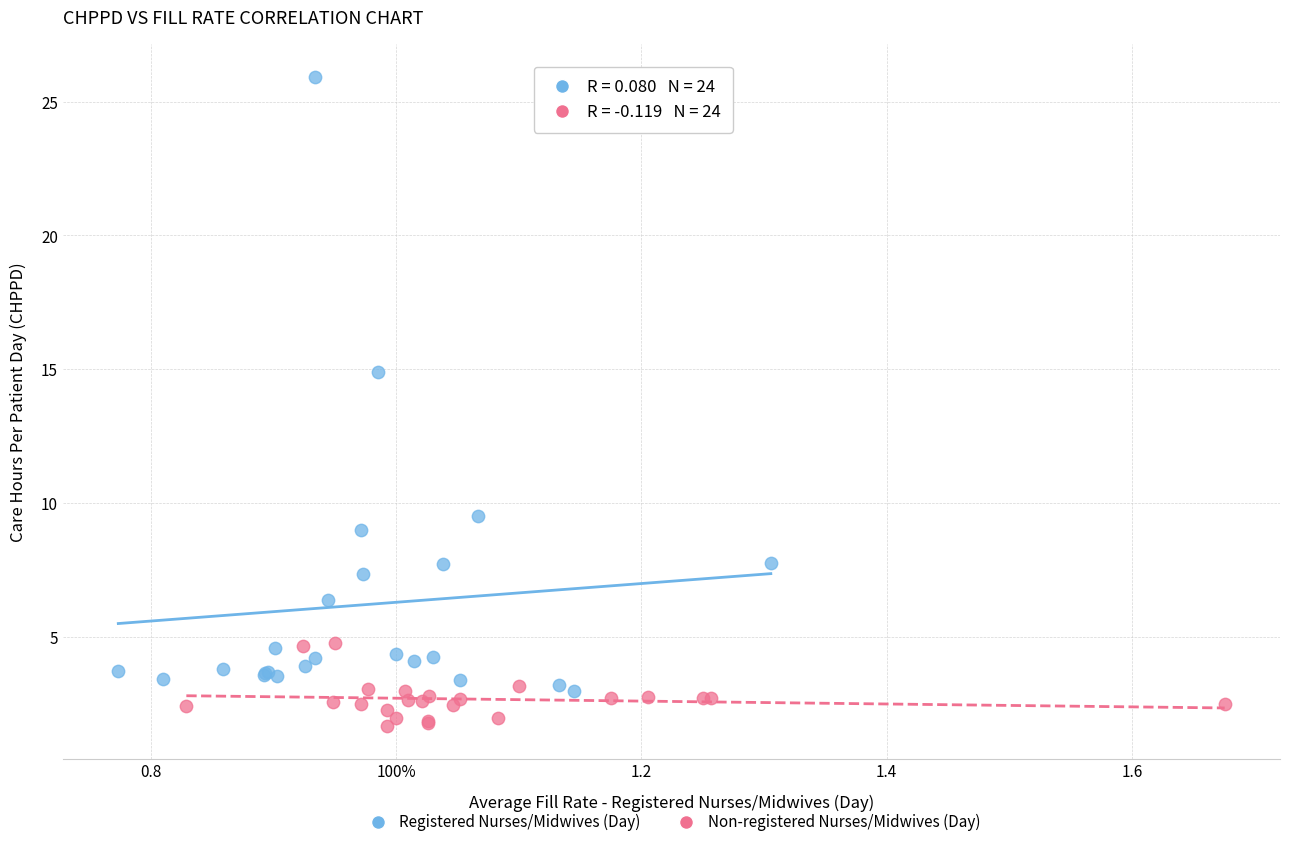

Which series contains the lowest Y value?

Non-registered Nurses/Midwives (Day)